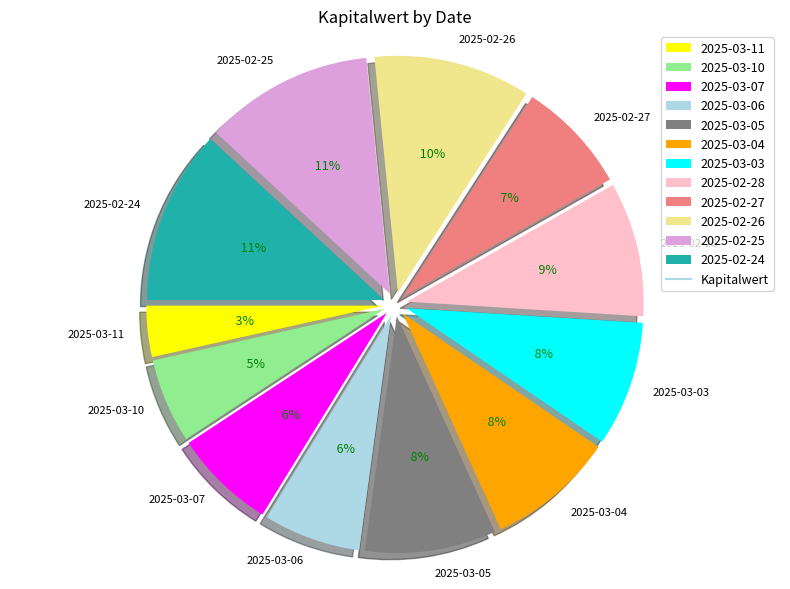

True or false: 2025-02-26 accounts for 1% of the total.

False